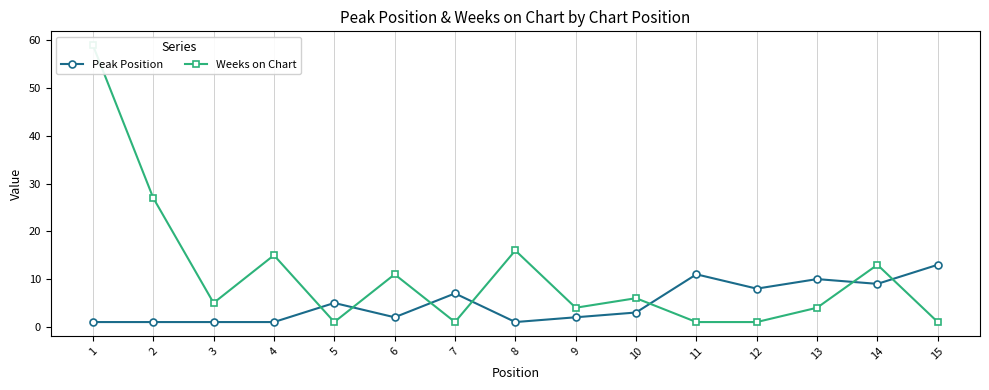

The value of Weeks on Chart at 11 is 1. True or false?

True